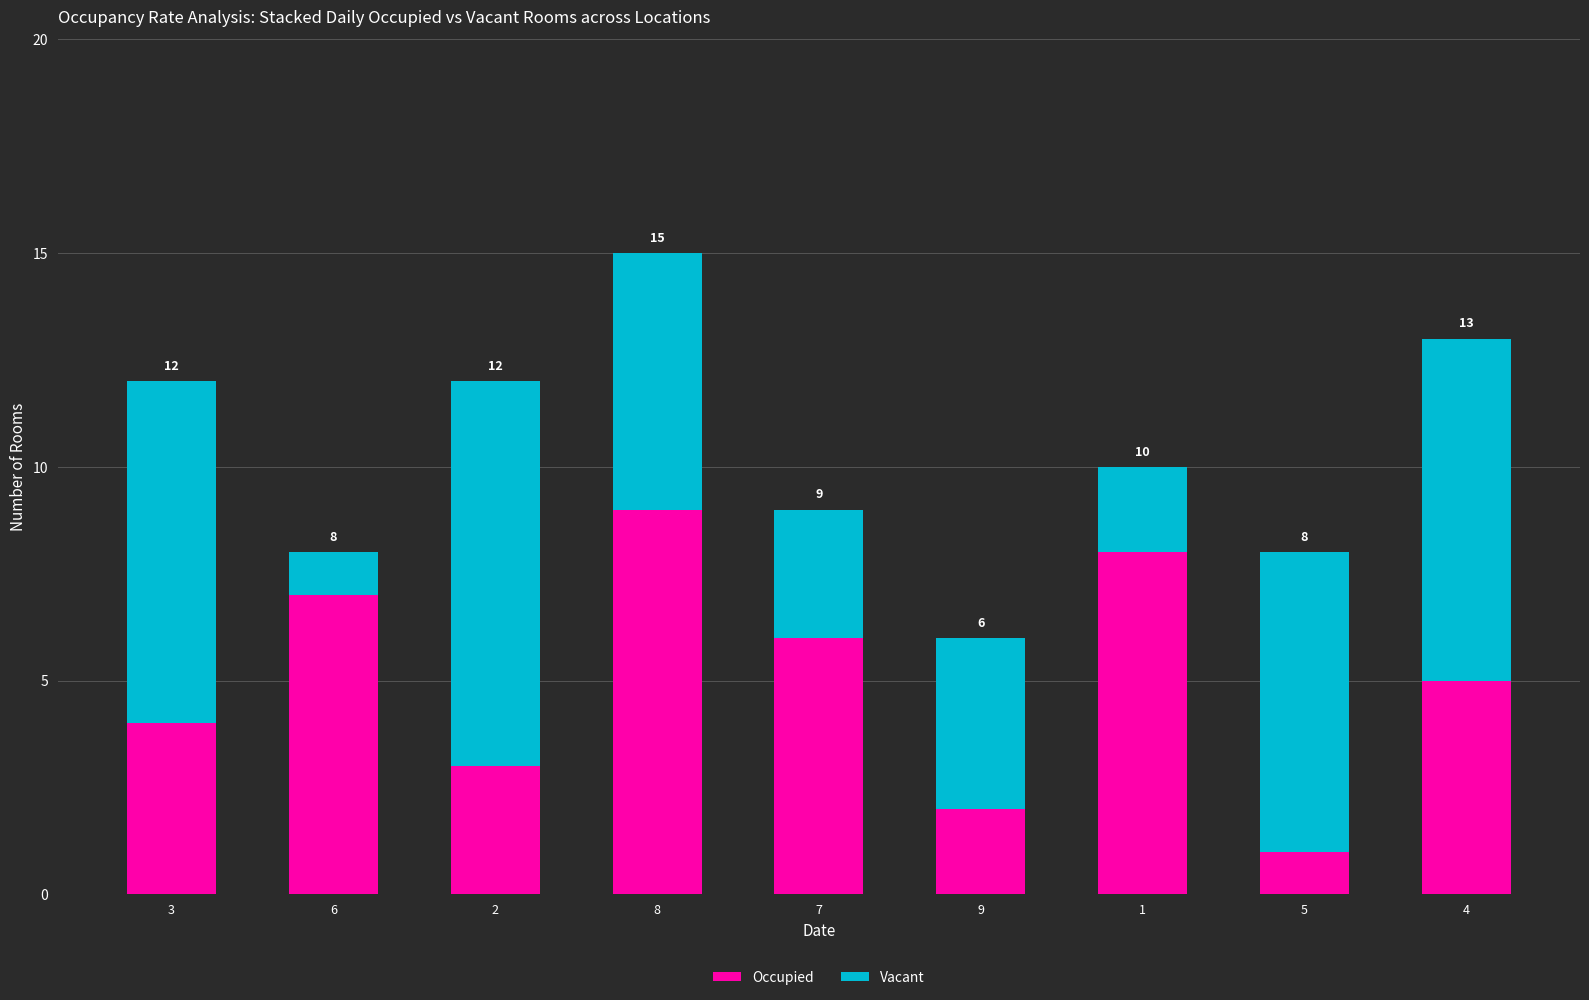

Rank the series by their maximum value, from highest to lowest.

Occupied, Vacant